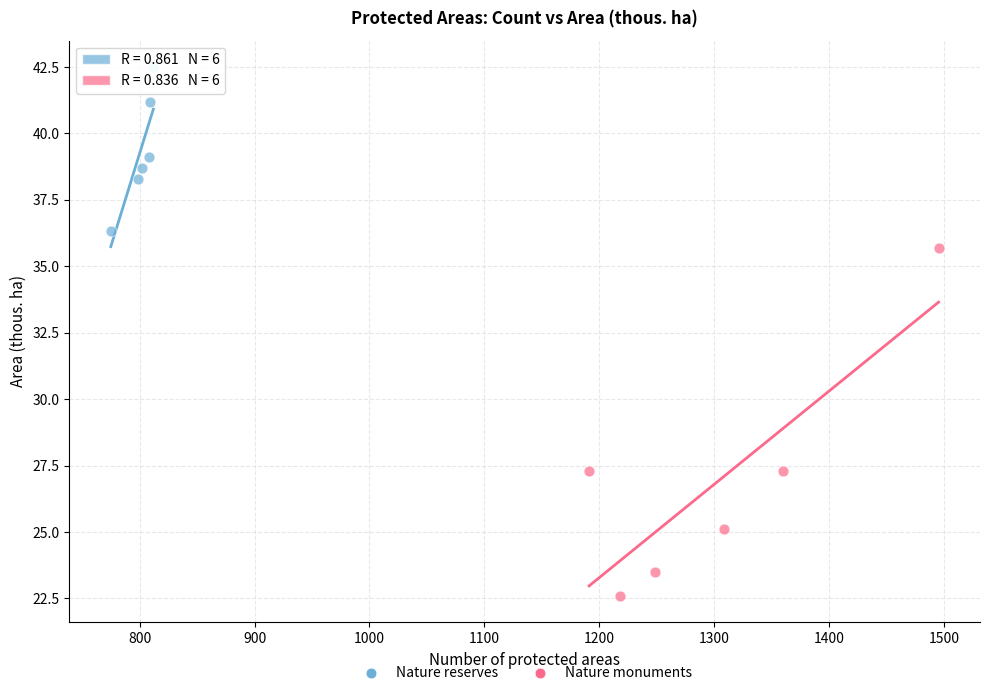

Which series reaches the minimum Y coordinate?

Nature monuments